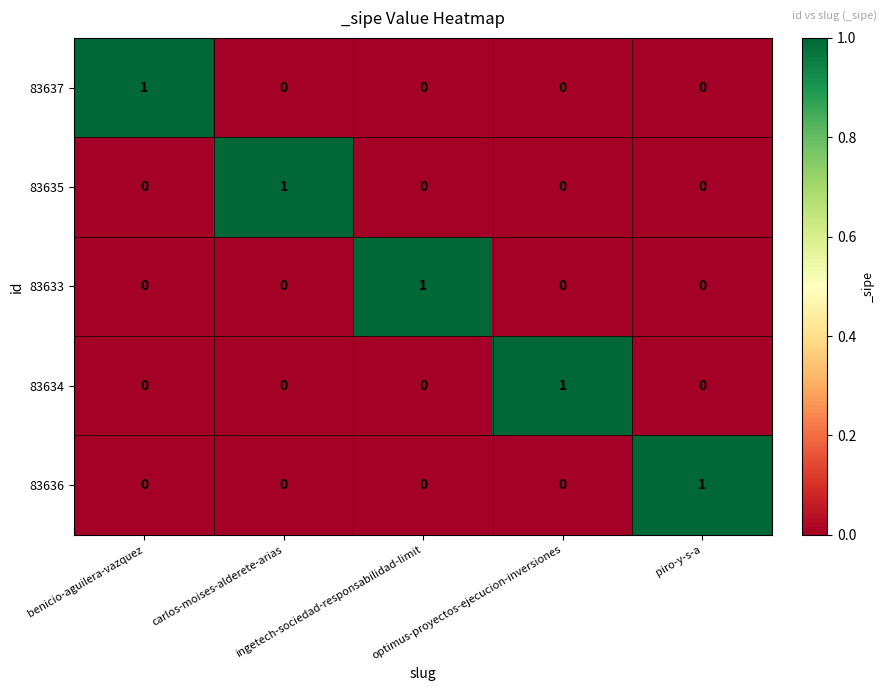

How many categories are shown in the chart?

5